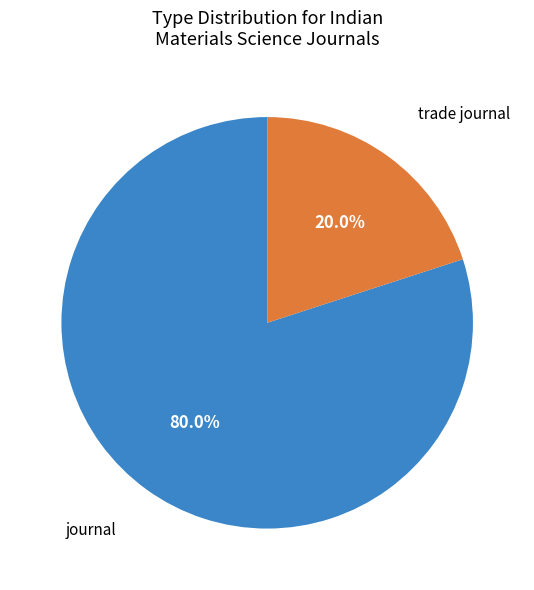

What percentage do journal and trade journal together represent?

100.0%